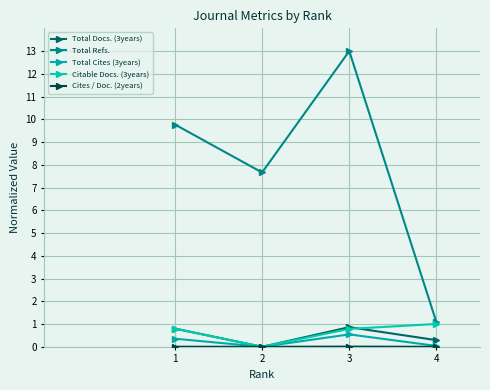

Does the chart display data point markers on the line(s)?

Yes